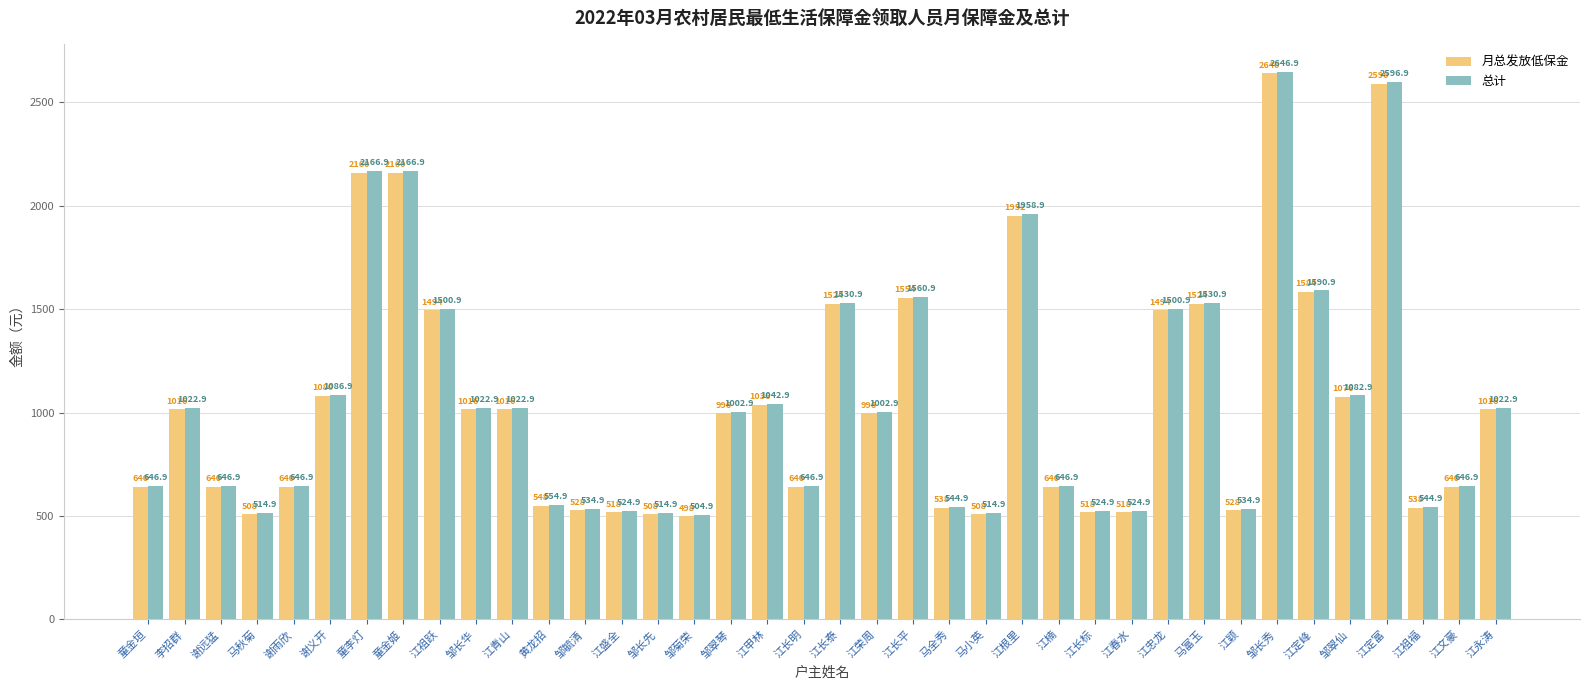

What is the value of the 月总发放低保金 bar at the 11th from the left?

1016.0